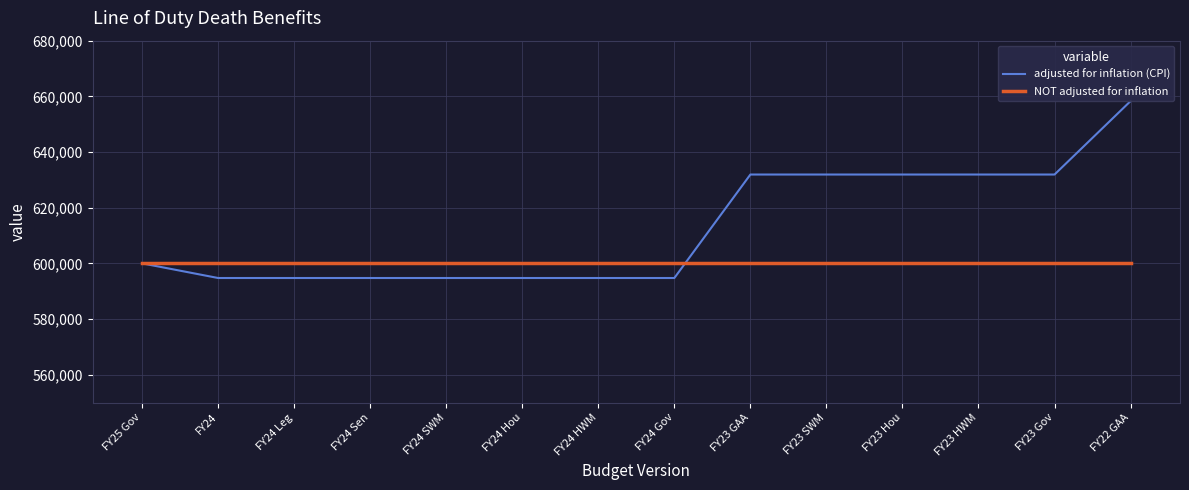

What is the highest value of the adjusted for inflation (CPI) series?

658296